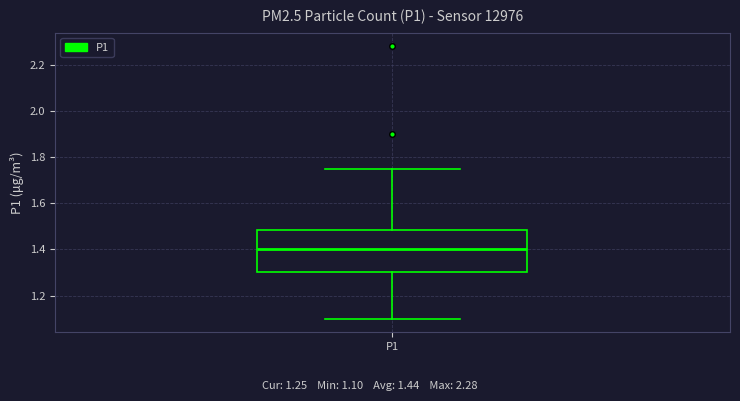

Transcribe this box plot: give where the median line is, the range the box spans, and where the two whiskers end, as read against the y-axis. The values are not printed on the chart, so give them approximately, as read against the axis.

median 1.40, box 1.30 to 1.48, whiskers 1.10 to 1.76